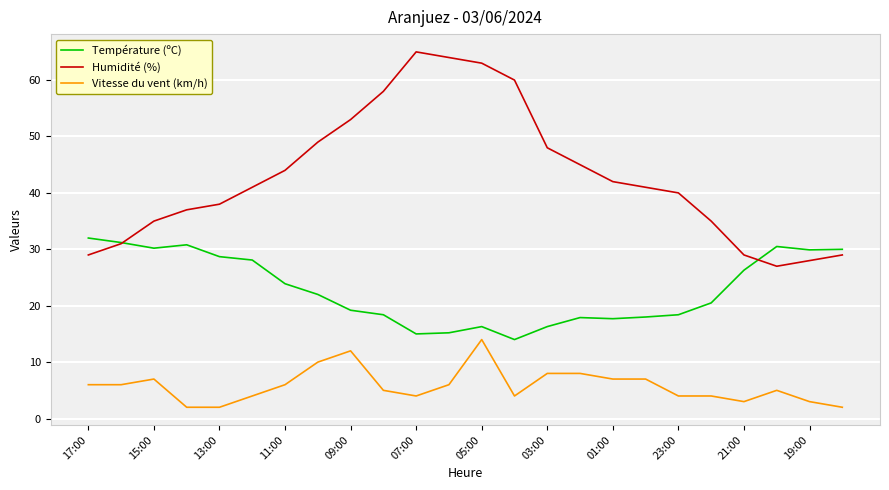

What is the minimum value shown in the chart?

2.0